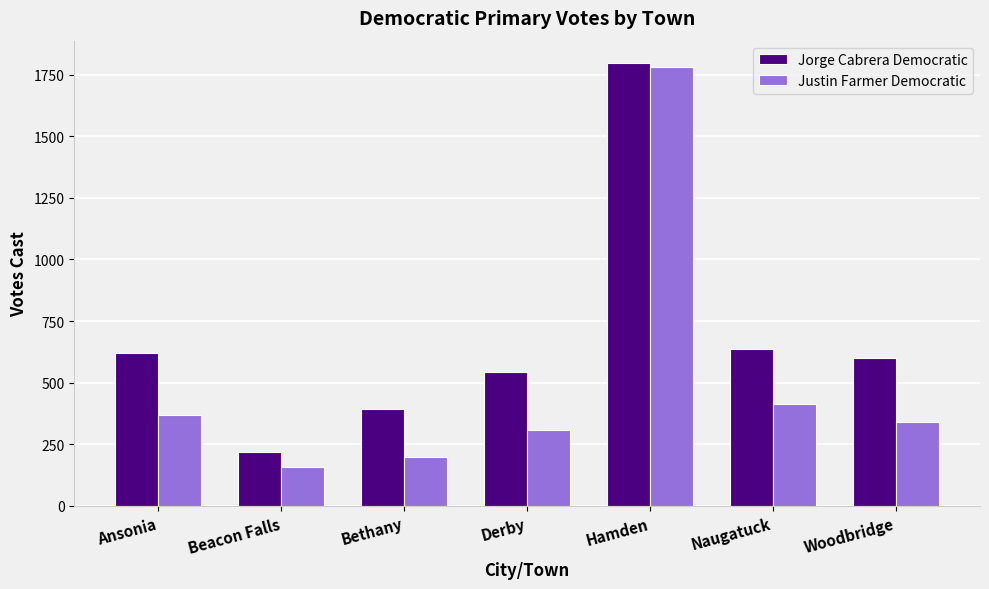

What is the total value across all series at Bethany?

594